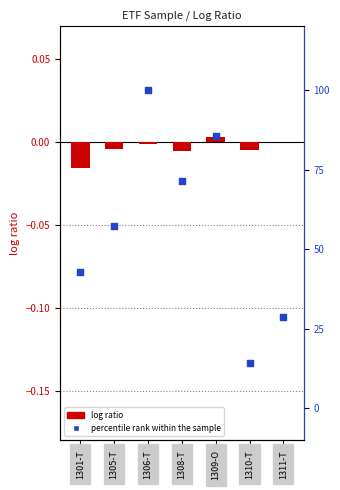

At which category is the sum across all series the highest?

1306-T